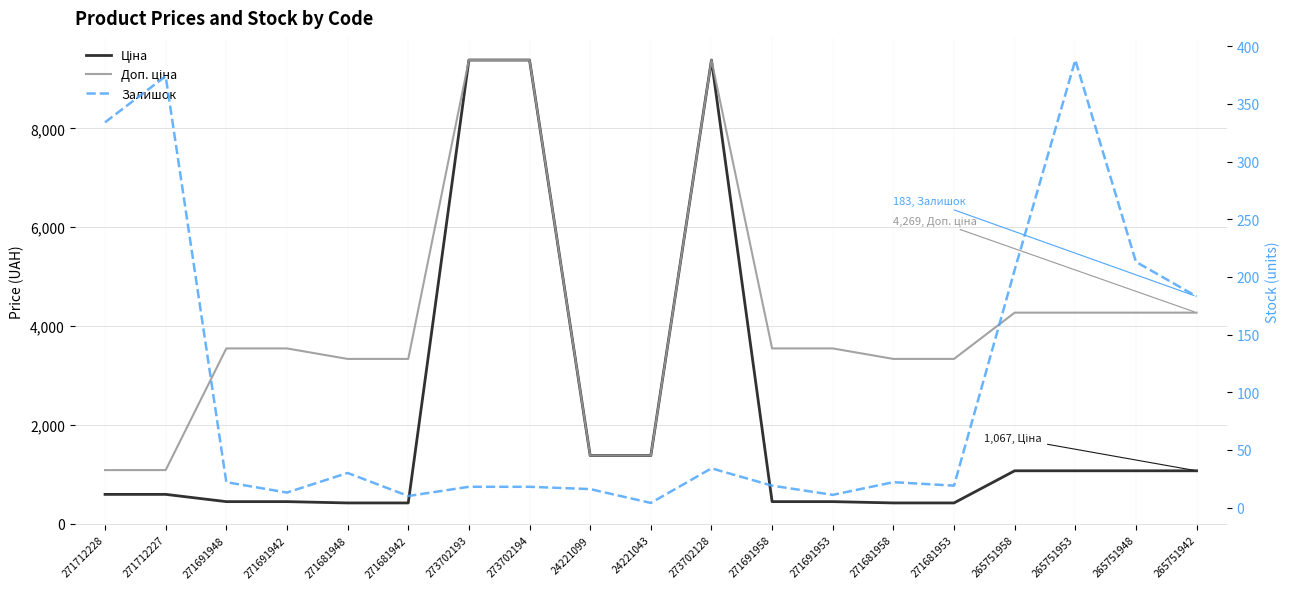

What is the label of the 12th point from the left?

271691958